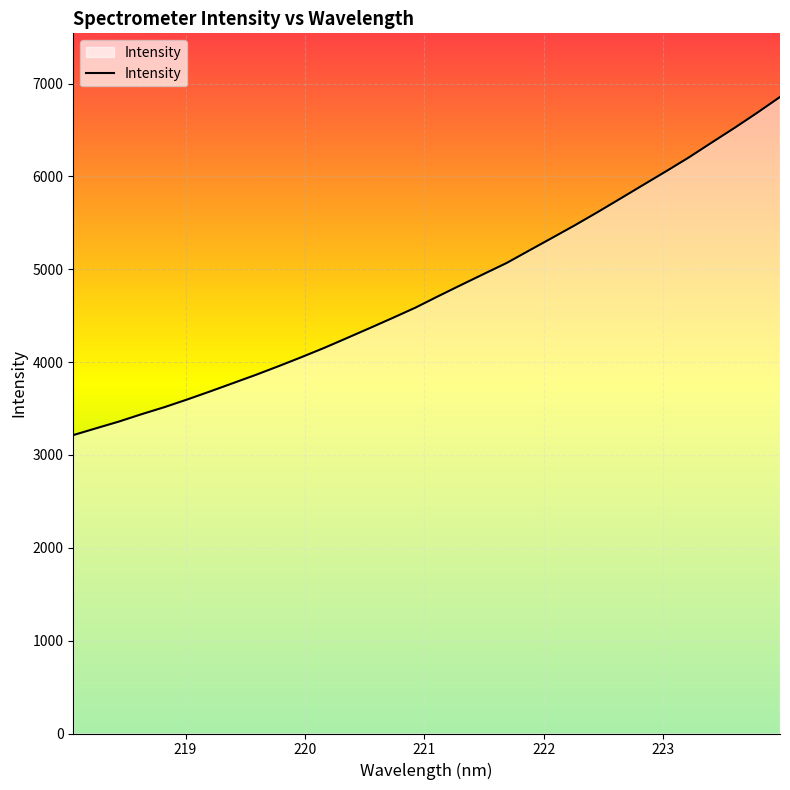

What is the minimum value shown in the chart?

3214.1